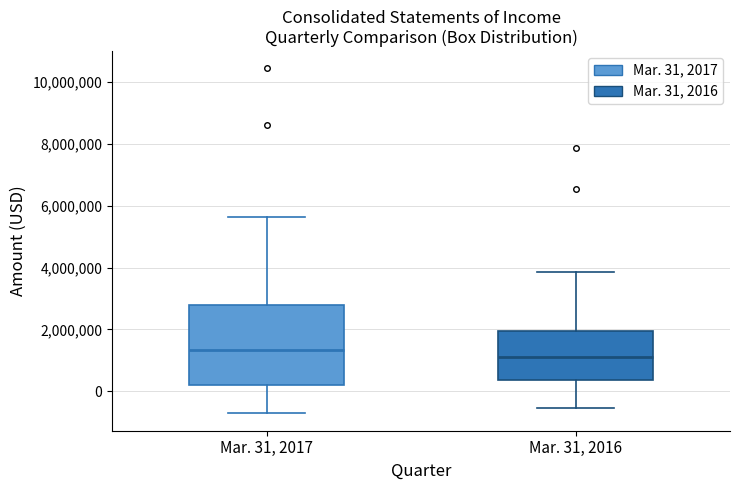

Reading left to right, read every box against the y-axis: the position of its median line, the range the box covers, and the ends of its whiskers. The values are not printed on the chart, so give them approximately, as read against the axis.

Mar. 31, 2017: median 1400000, box 200000 to 2800000, whiskers -800000 to 5600000
Mar. 31, 2016: median 1200000, box 400000 to 2000000, whiskers -600000 to 3800000